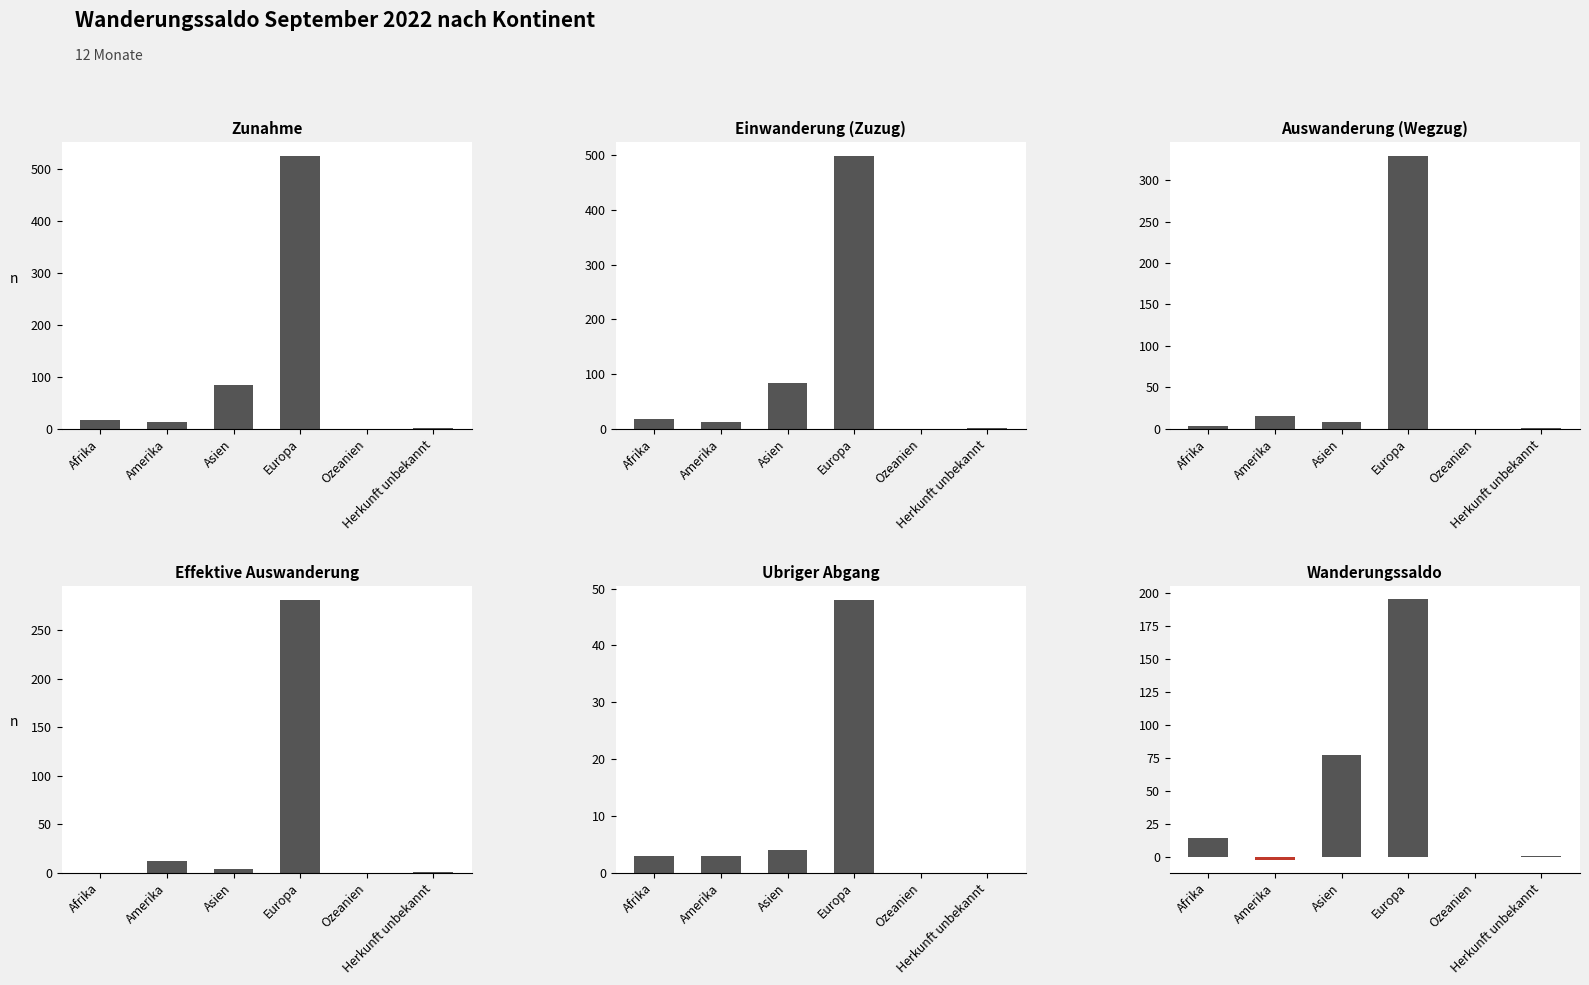

What are all the series names shown in the legend?

Zunahme, Einwanderung (Zuzug), Auswanderung (Wegzug), Effektive Auswanderung, Ubriger Abgang, Wanderungssaldo